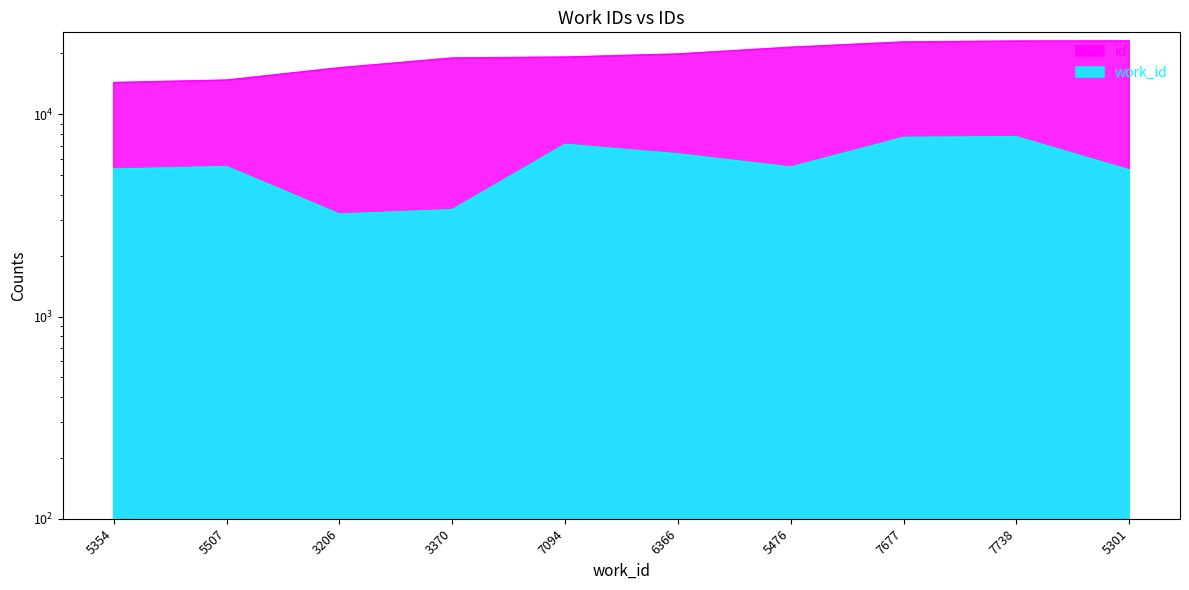

What is the sum of all work_id values?

57089